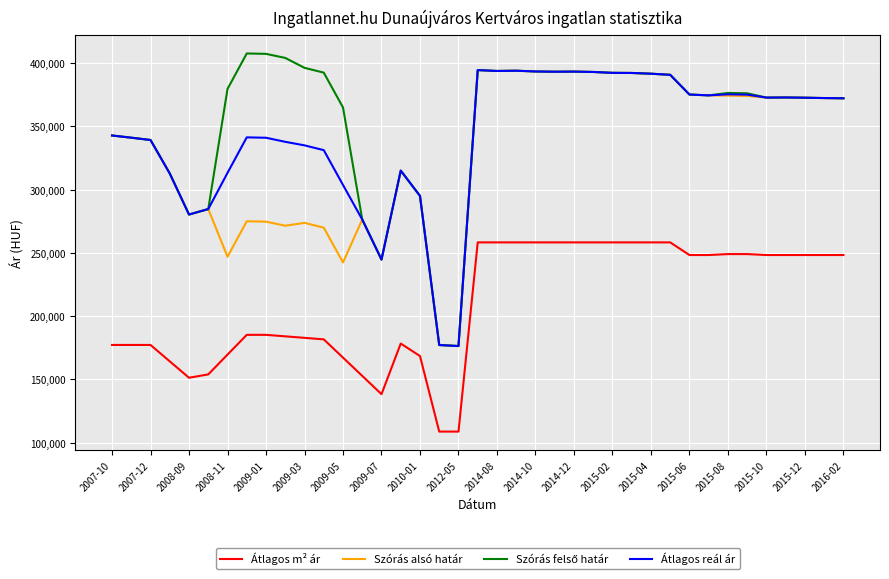

True or false: Szórás alsó határ and Átlagos m² ár cross at least once.

False